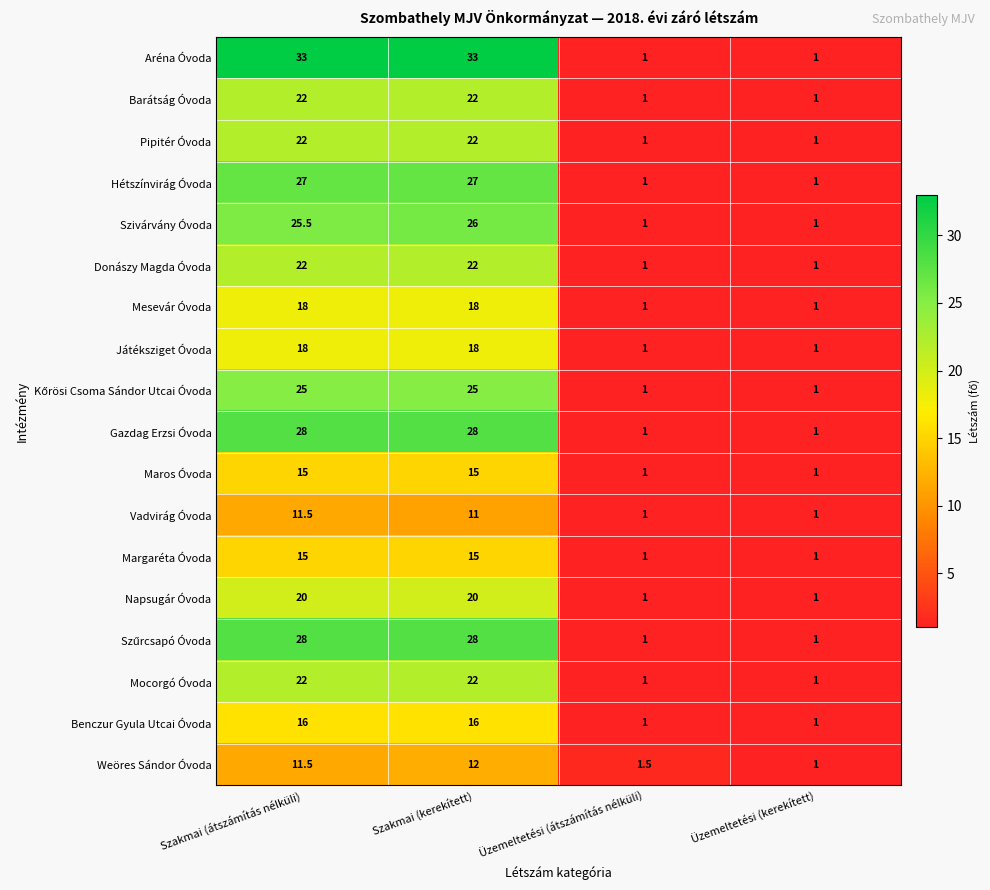

Is the value of Benczur Gyula Utcai Óvoda at Szakmai (átszámítás nélküli) greater than the value of Mocorgó Óvoda at Szakmai (kerekített)?

No